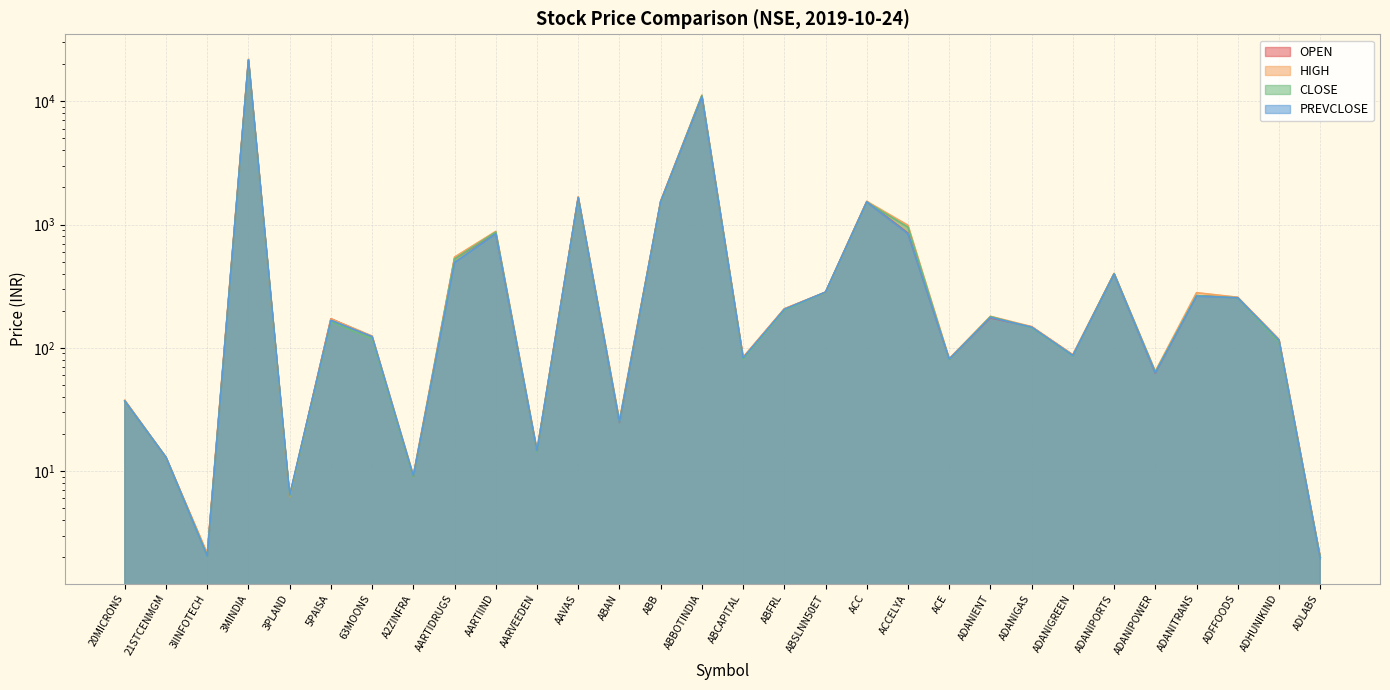

At which label is PREVCLOSE closest to 10818?

ABBOTINDIA